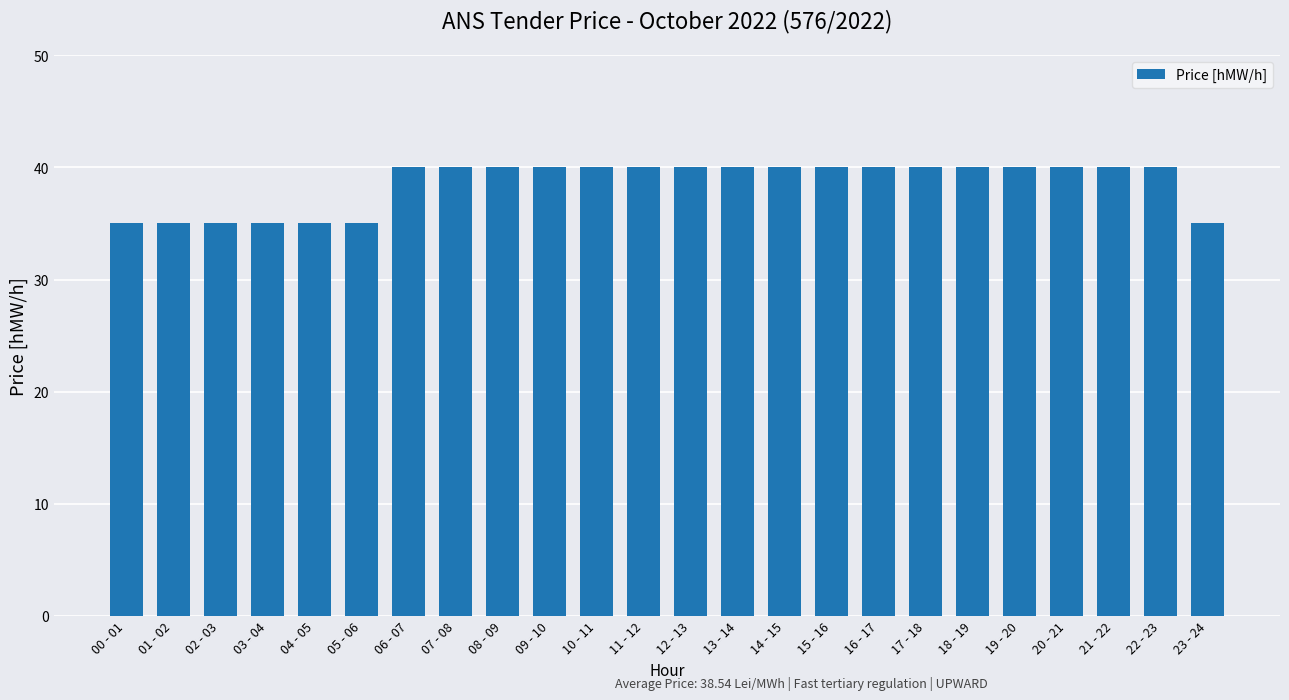

Reading left to right, what are all the values shown in this chart?

35	35	35	35	35	35	40	40	40	40	40	40	40	40	40	40	40	40	40	40	40	40	40	35